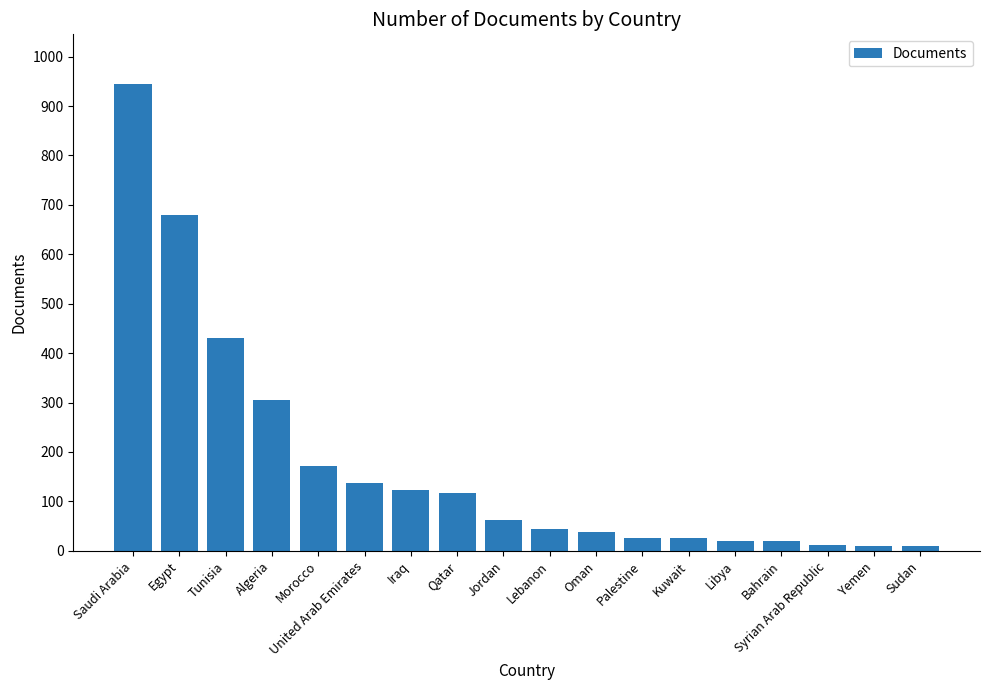

At which category does the chart reach its peak across all series?

Saudi Arabia